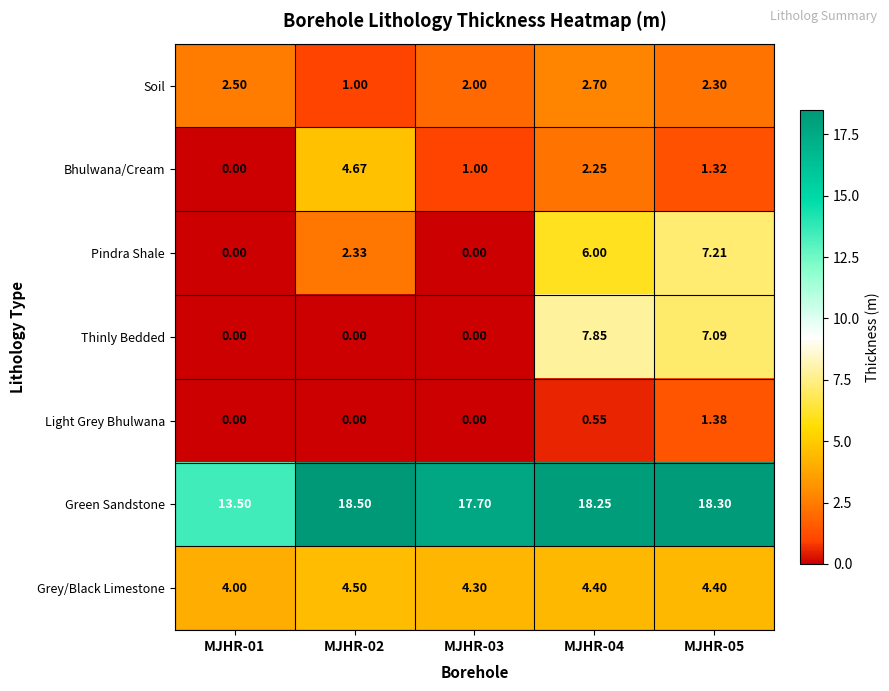

Rank the series at MJHR-05 from lowest to highest value.

Bhulwana/Cream, Light Grey Bhulwana, Soil, Grey/Black Limestone, Thinly Bedded, Pindra Shale, Green Sandstone